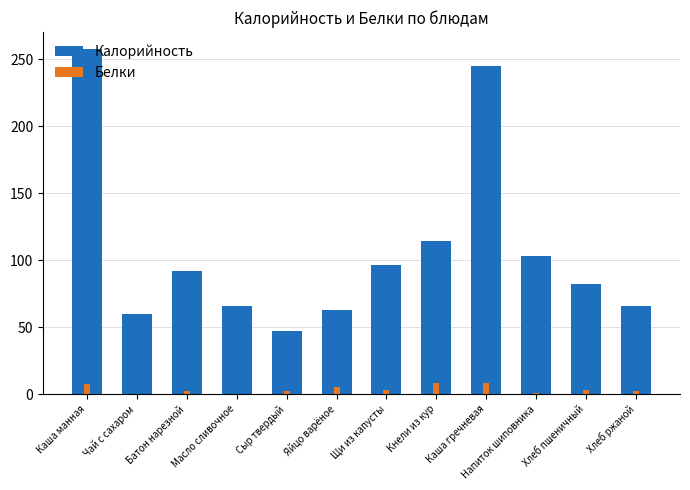

The value of Белки at Чай с сахаром is 0.0. True or false?

False